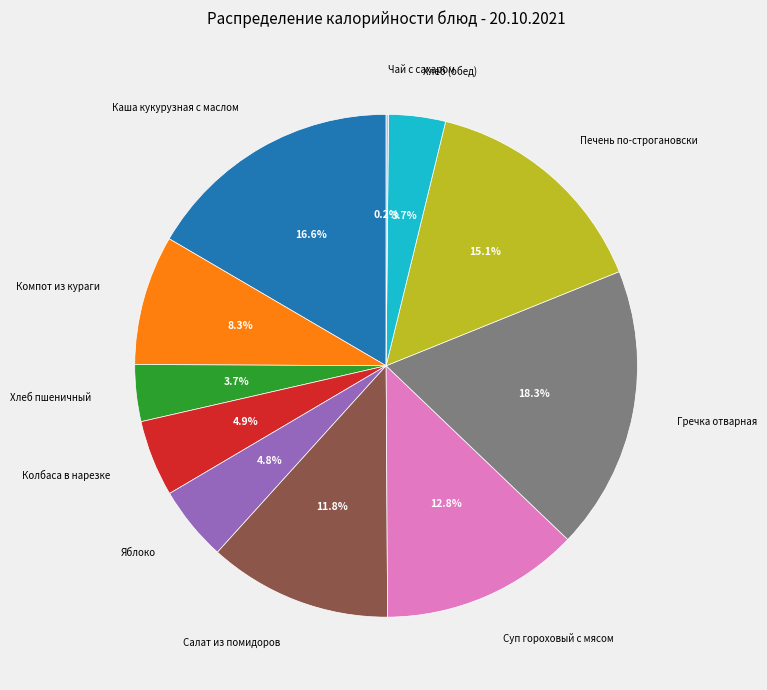

Is there any slice that represents more than half of the pie?

No